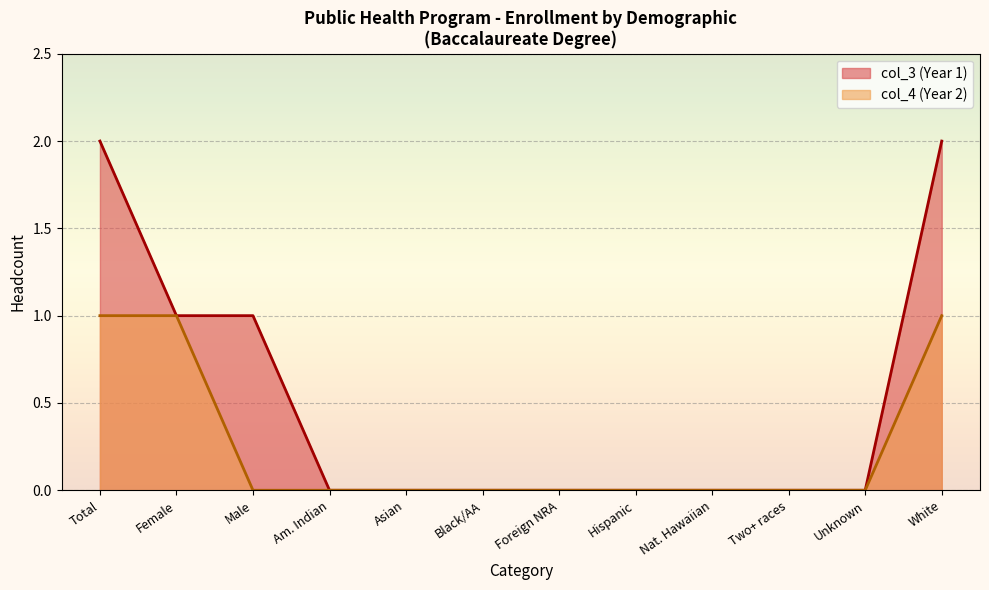

Which series has the widest spread of values?

col_3 (Year 1)